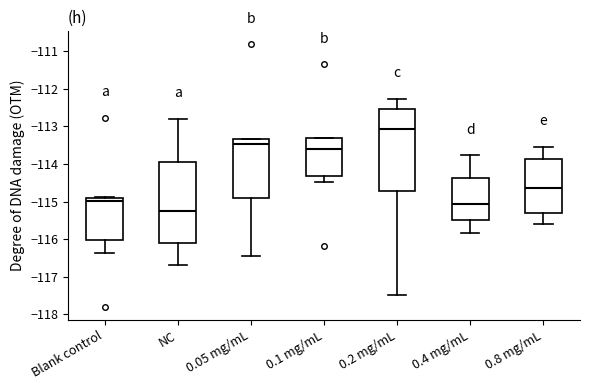

Reading left to right, transcribe this box plot: for each box, give where its median line is, the range the box spans, and where its two whiskers end, as read against the y-axis. The values are not printed on the chart, so give them approximately, as read against the axis.

Blank control: median -115.0, box -116.0 to -114.9, whiskers -116.4 to -114.9
NC: median -115.3, box -116.1 to -113.9, whiskers -116.7 to -112.8
0.05 mg/mL: median -113.5, box -114.9 to -113.3, whiskers -116.4 to -113.3
0.1 mg/mL: median -113.6, box -114.3 to -113.3, whiskers -114.5 to -113.3
0.2 mg/mL: median -113.1, box -114.7 to -112.5, whiskers -117.5 to -112.3
0.4 mg/mL: median -115.1, box -115.5 to -114.4, whiskers -115.8 to -113.8
0.8 mg/mL: median -114.6, box -115.3 to -113.9, whiskers -115.6 to -113.5